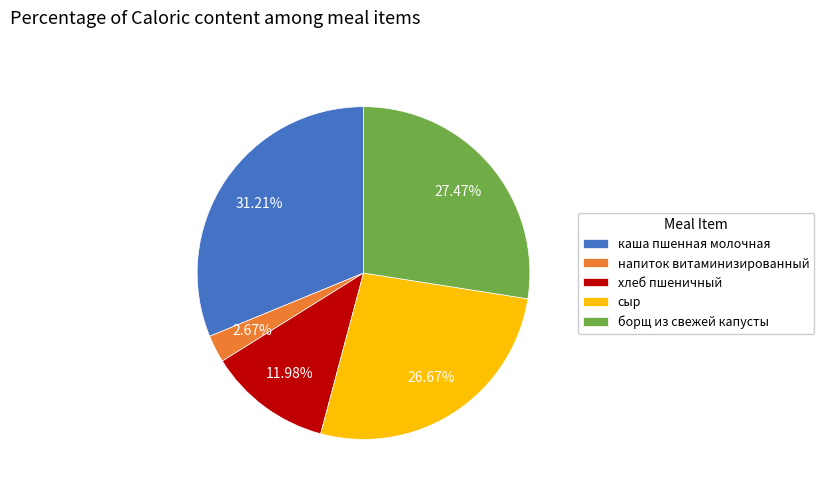

True or false: борщ из свежей капусты accounts for 34% of the total.

False